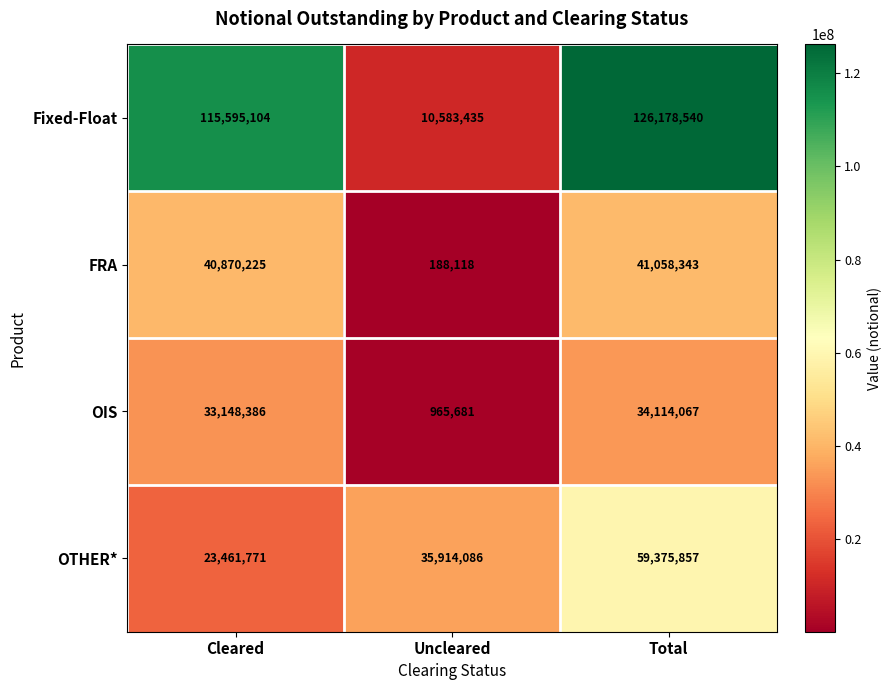

How many values in the OTHER* series are below 35914086?

1